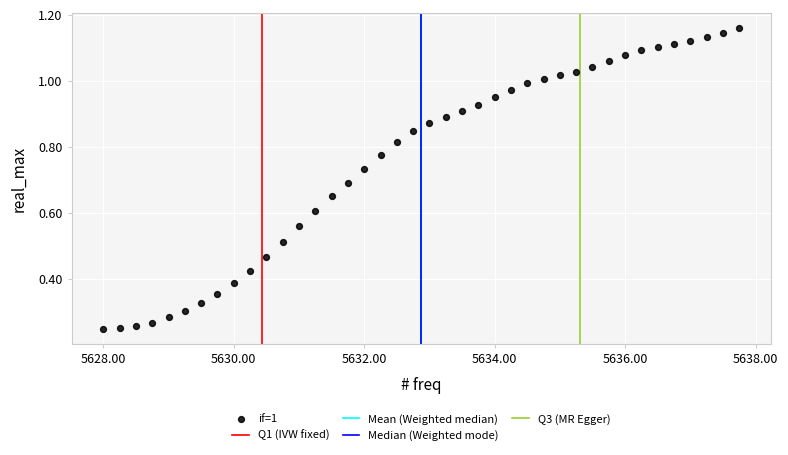

What is the range of X values (max minus min)?

9.8